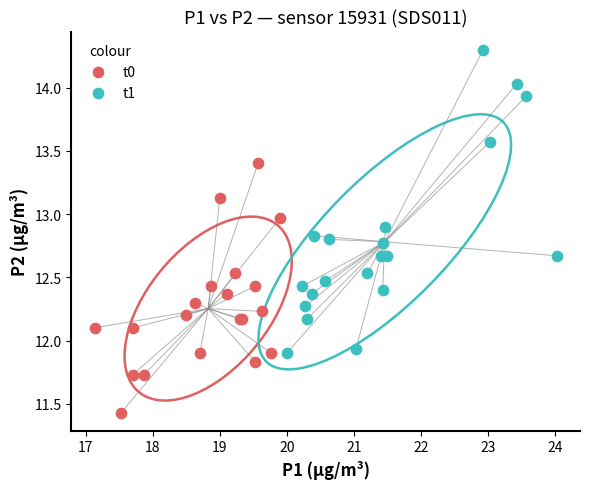

Which series has the widest spread of Y values?

t1